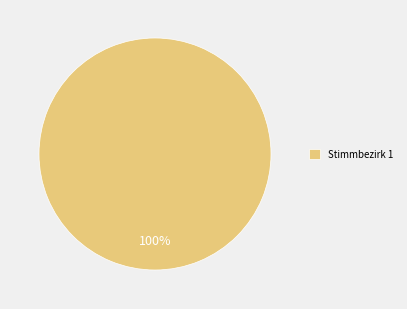

Is it true that Stimmbezirk 1 is 91% of the pie?

False